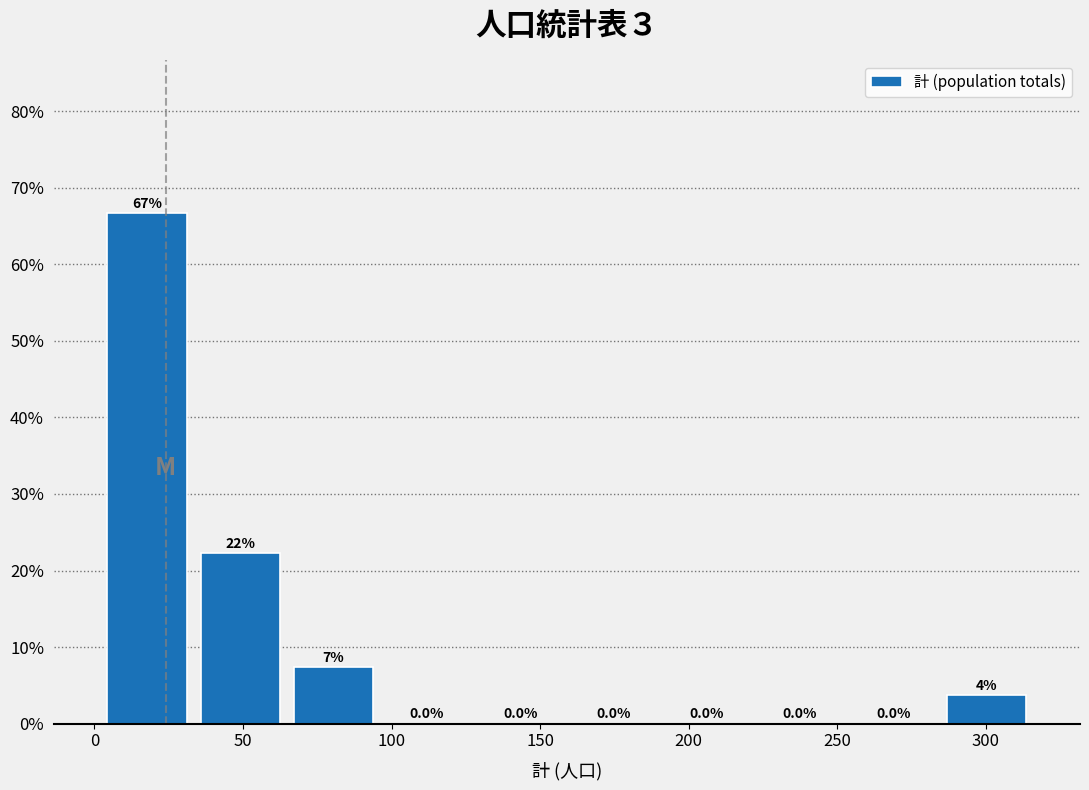

Which range on the x-axis has the tallest bar?

0 to 35